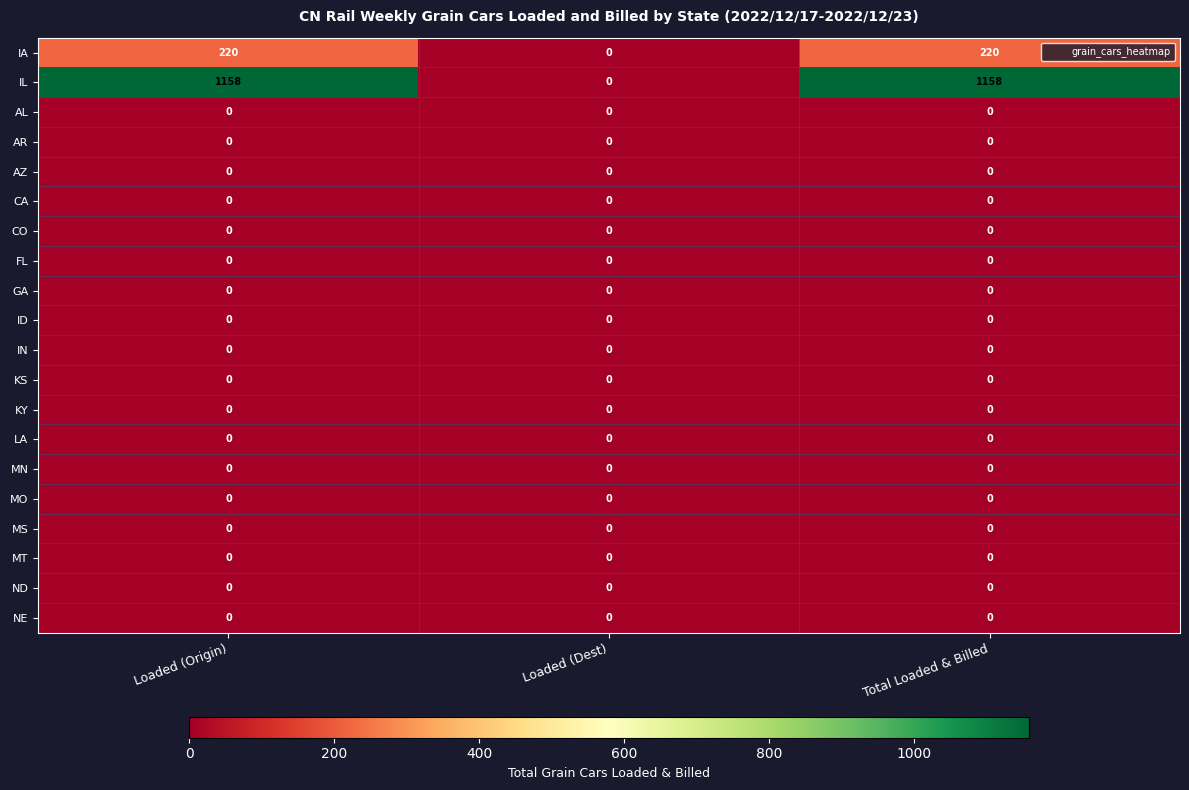

The IL series shows 535 at Total Loaded & Billed. True or false?

False